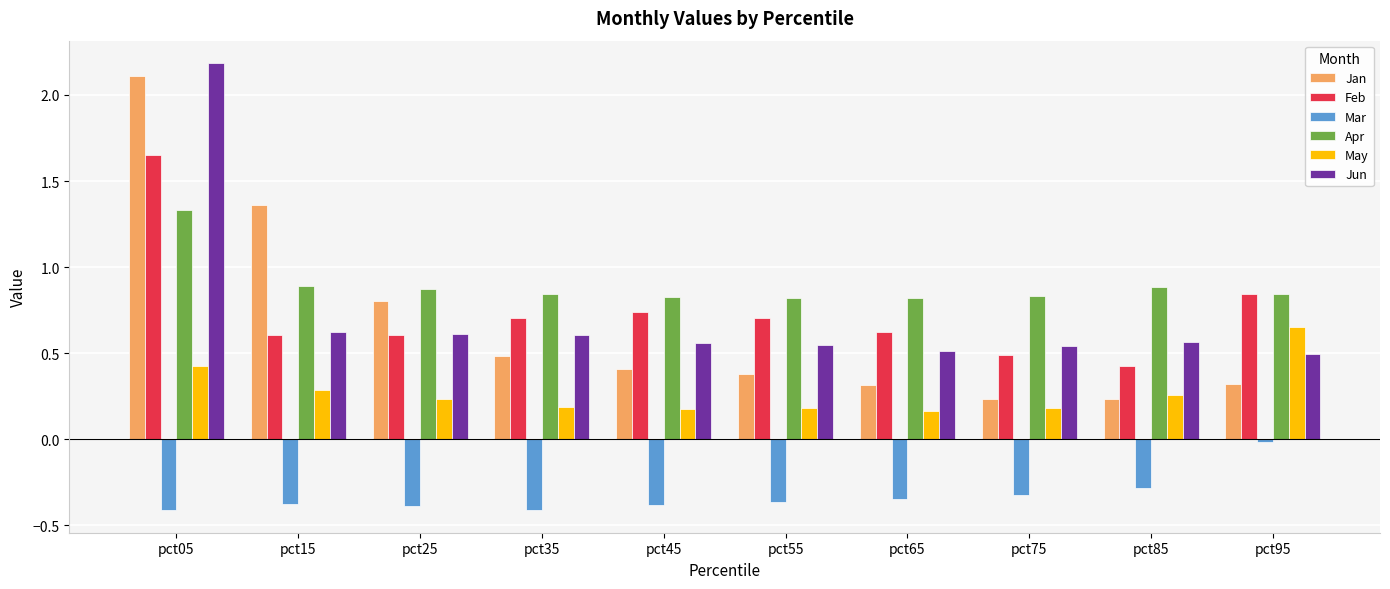

The Feb series shows 0.7 at pct55. True or false?

True